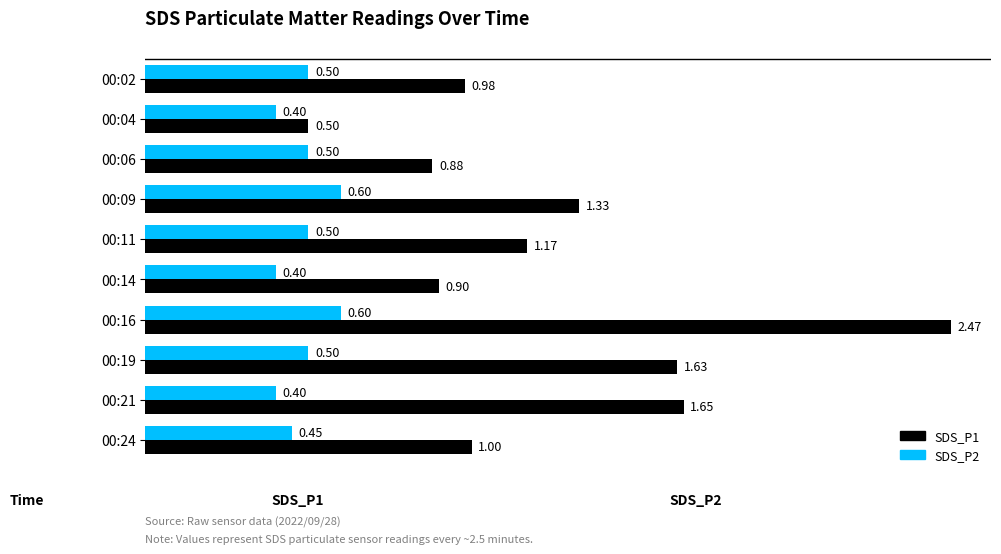

Rank the series by their maximum value, from highest to lowest.

SDS_P1, SDS_P2